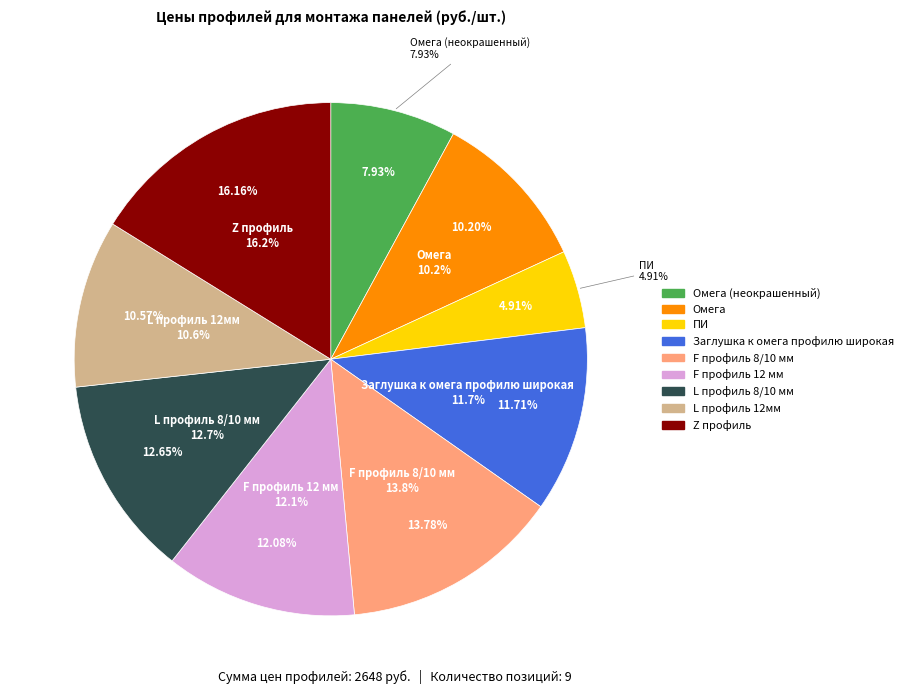

Is it true that L профиль 12мм is 11% of the pie?

True